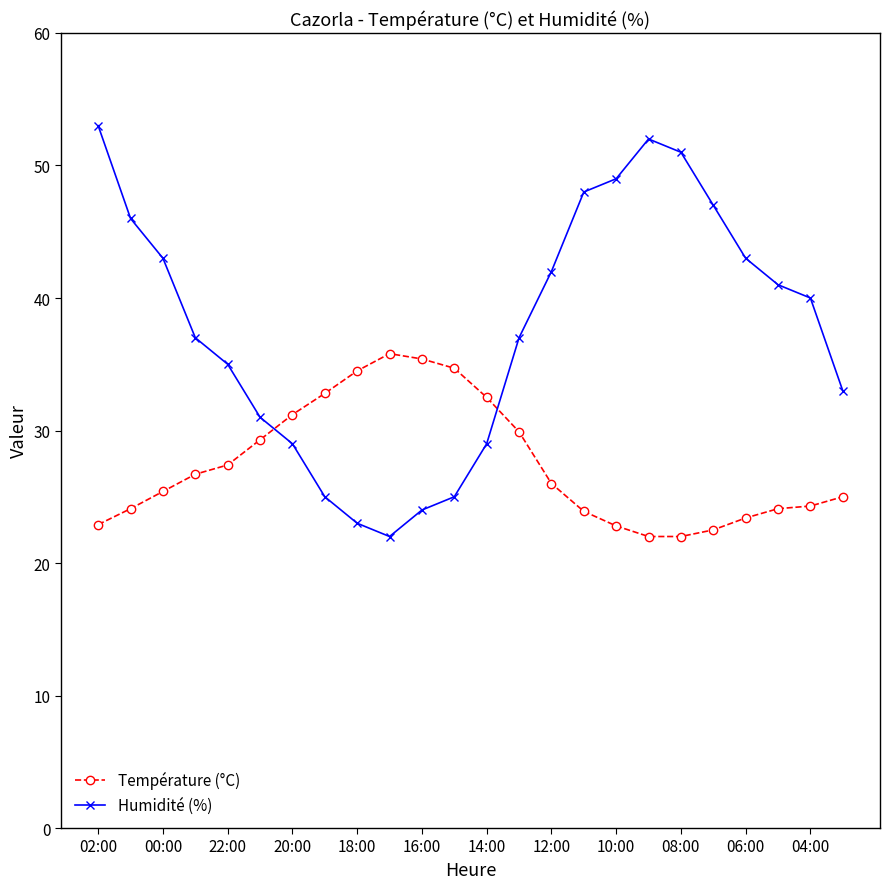

What are all the series names shown in the legend?

Température (°C), Humidité (%)